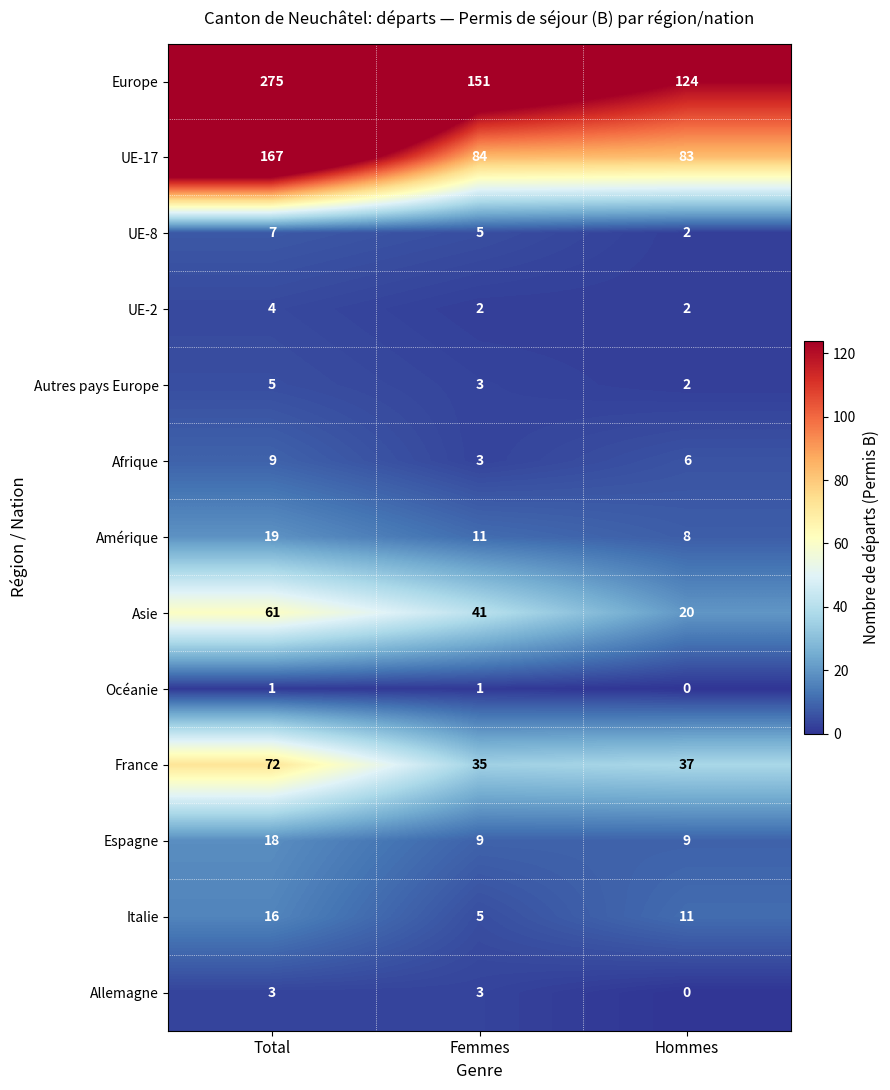

At how many categories does at least one series exceed 25?

3